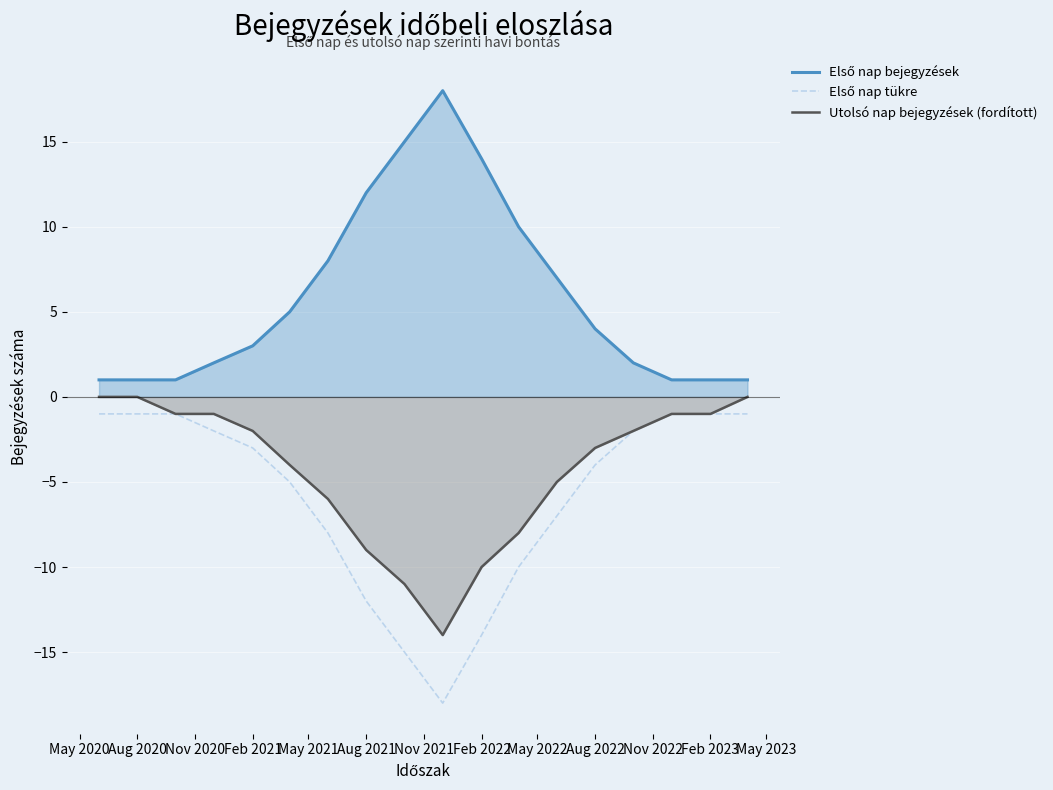

What is the total value across all series at Aug 2022?

-3